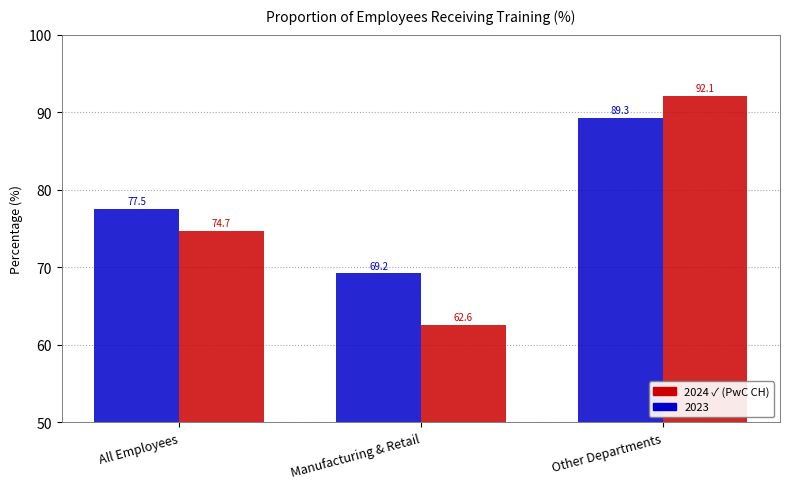

What is the total value across all series at Manufacturing & Retail?

131.8